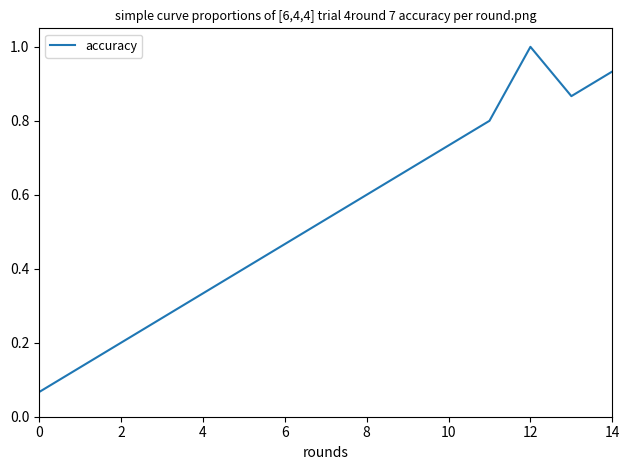

What is the greatest value displayed?

1.0